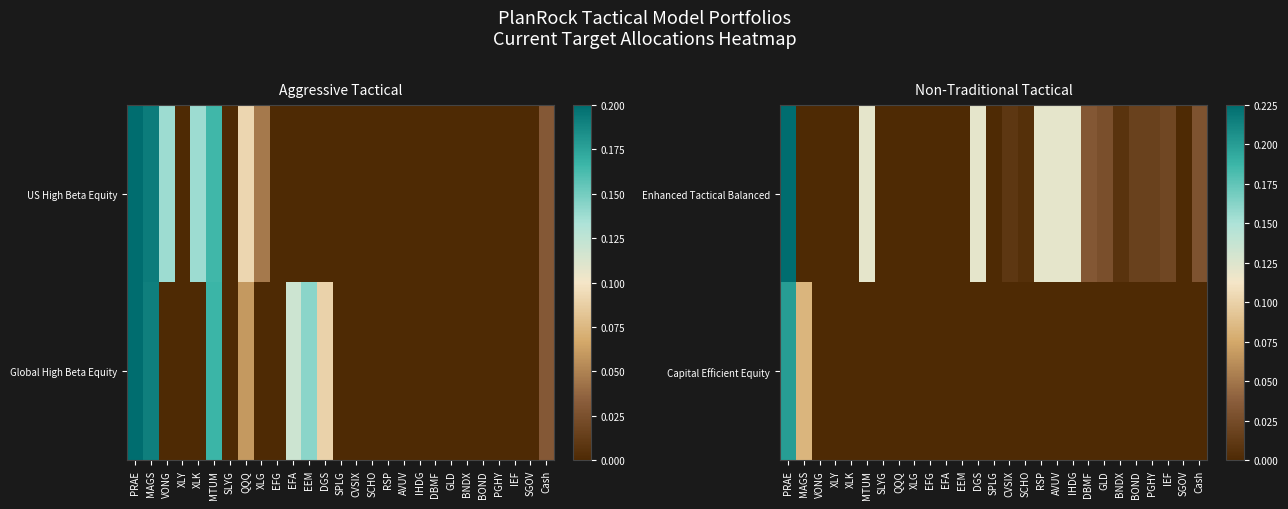

At which category is the sum across all series the highest?

PRAE